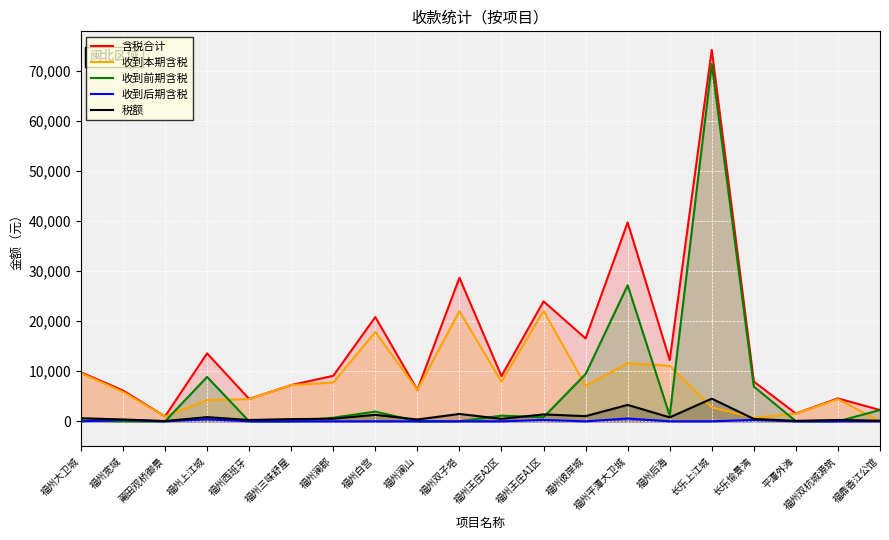

True or false: 收到后期含税 and 税额 intersect in this chart.

False